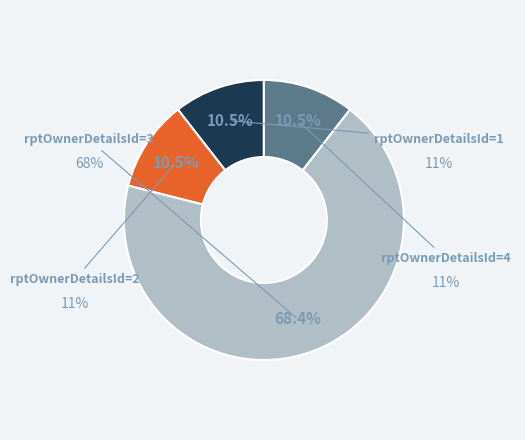

True or false: rptOwnerDetailsId=2 accounts for 24% of the total.

False